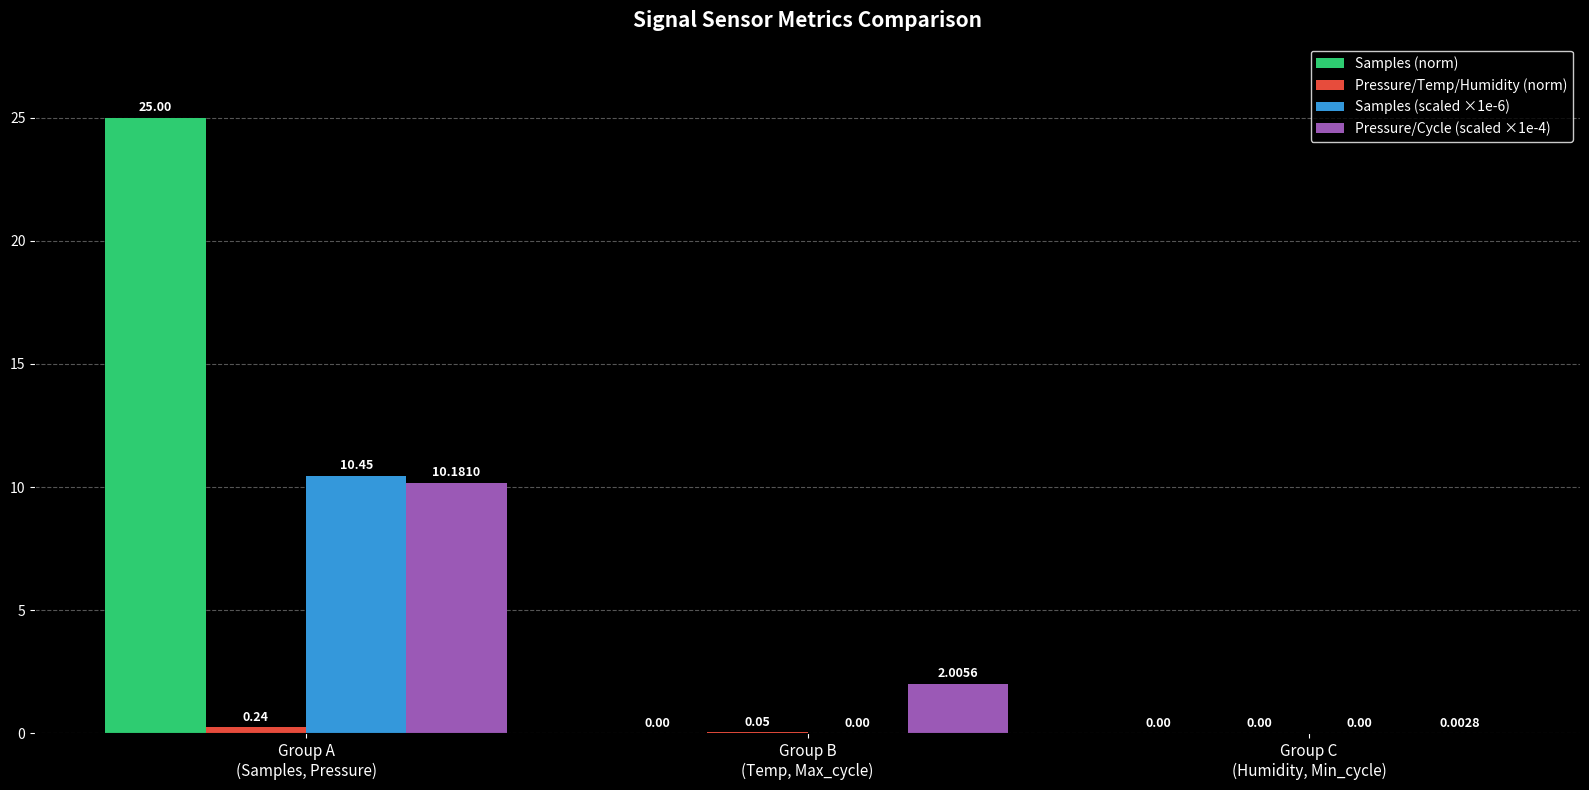

Count the number of categories in the chart.

3